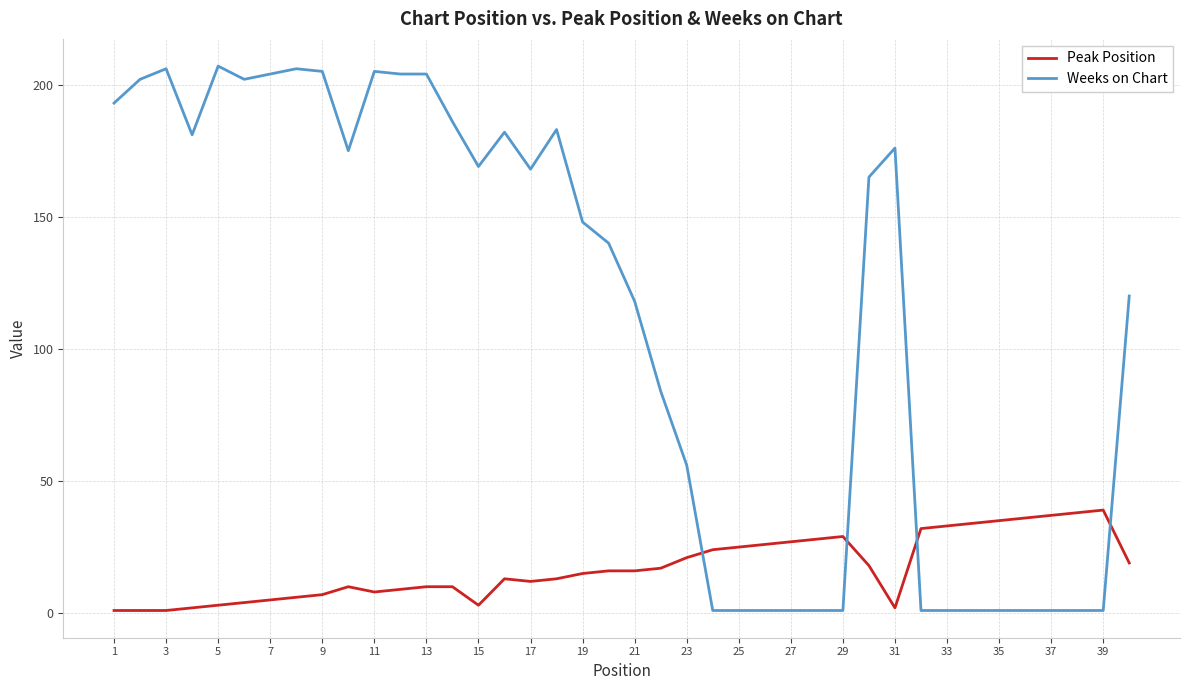

Which series has the largest range (max minus min)?

Weeks on Chart